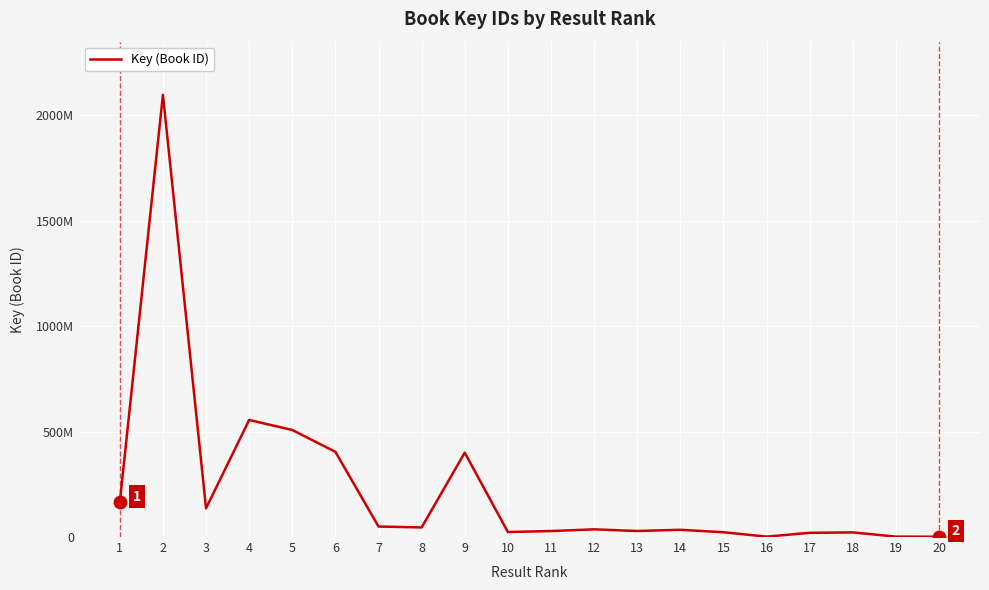

Does the chart have visible grid lines?

Yes